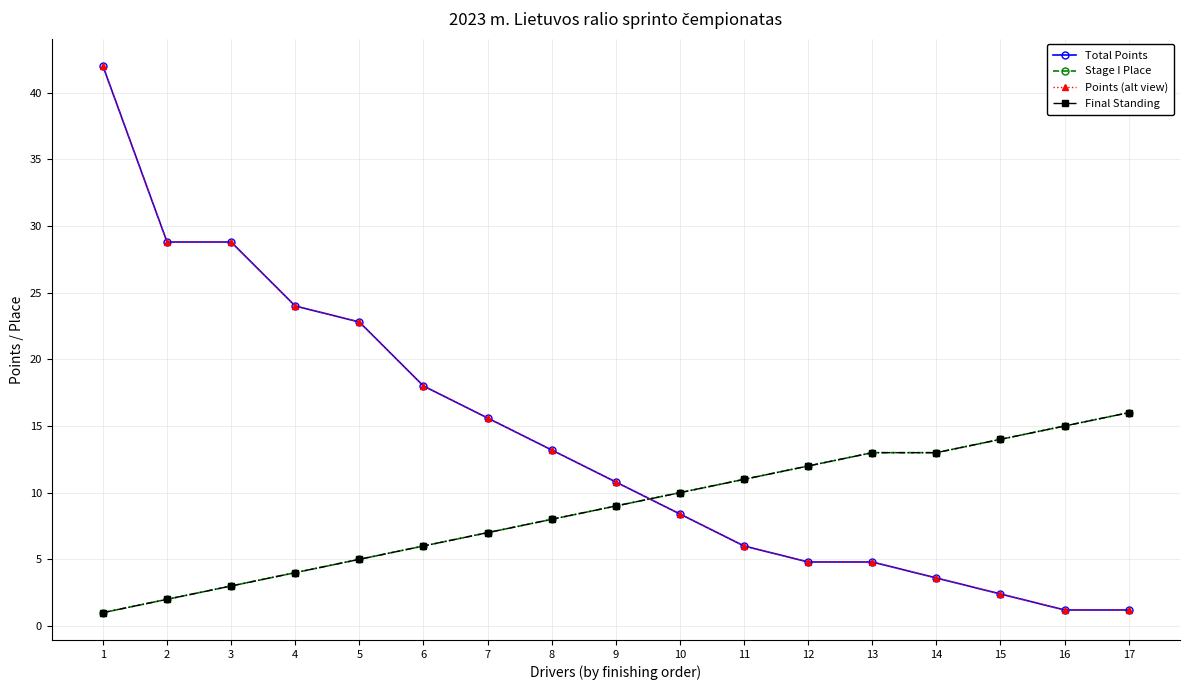

What is the maximum value for Final Standing?

16.0